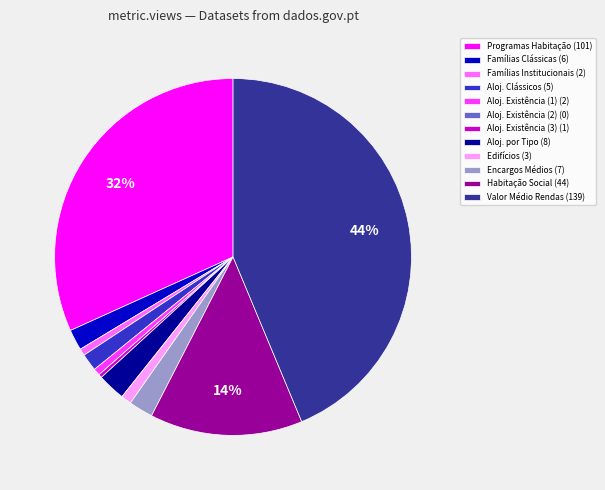

Approximately how many times larger is the value at Habitação Social (44) compared to Aloj. Existência (3) (1)?

44.0